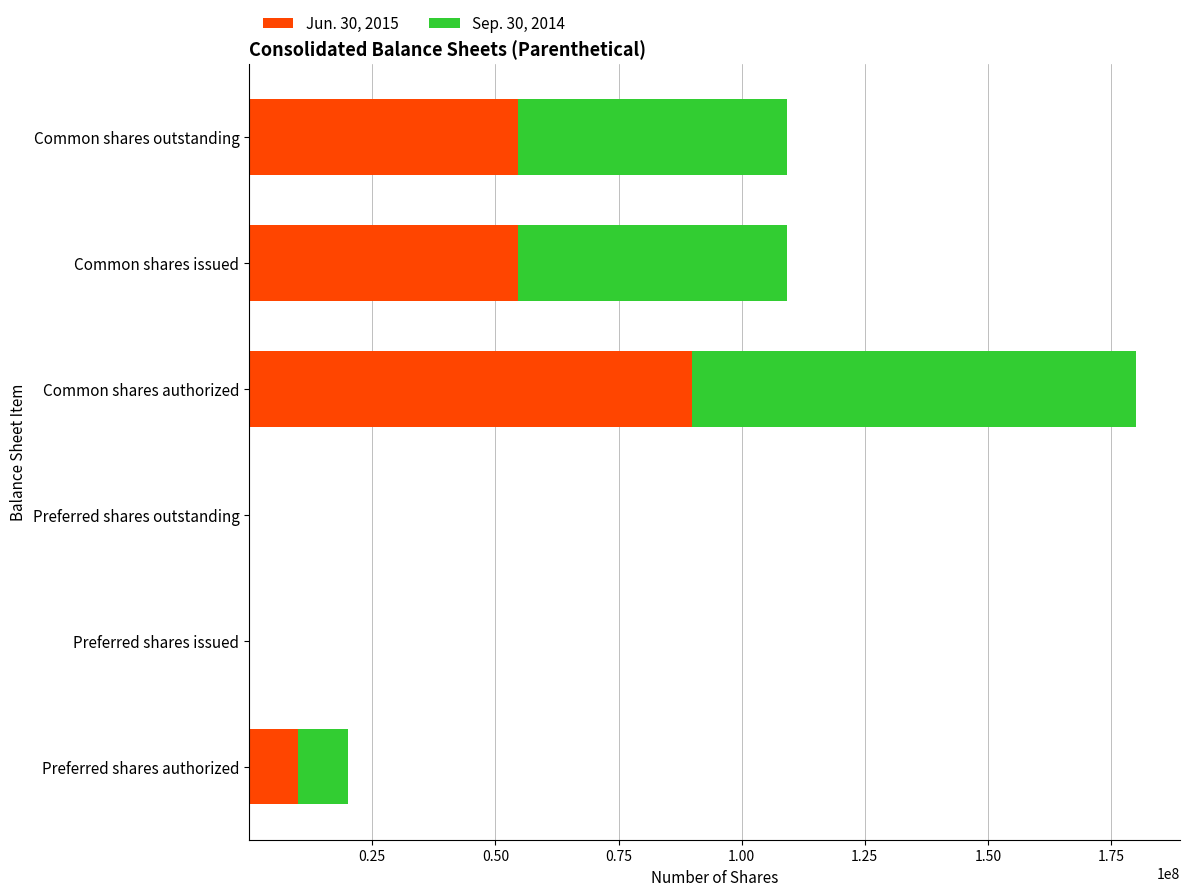

The value of Jun. 30, 2015 at Common shares authorized is 51431969. True or false?

False